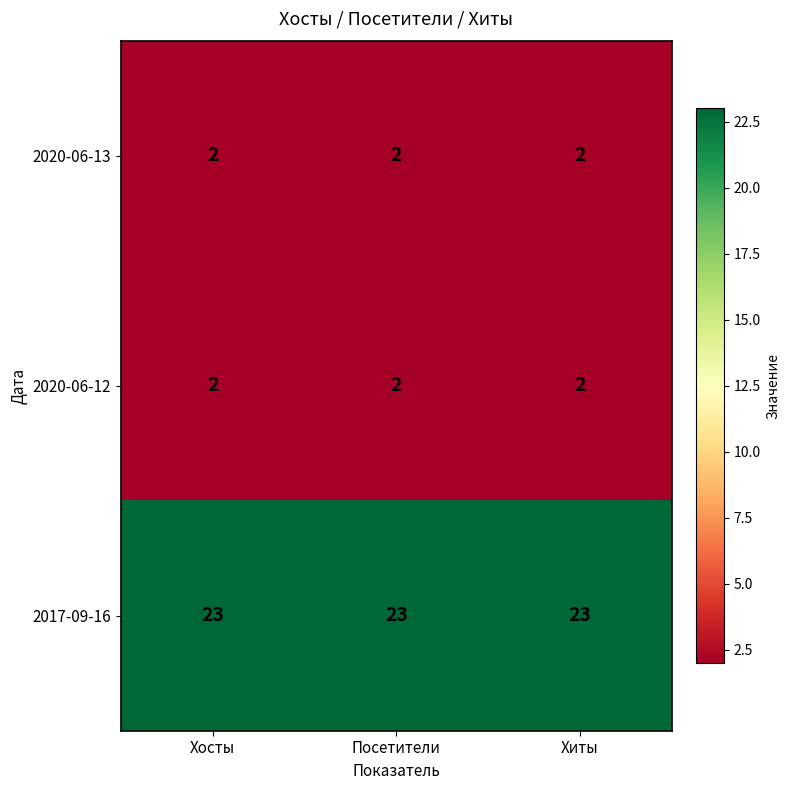

What is the maximum value shown in the chart?

23